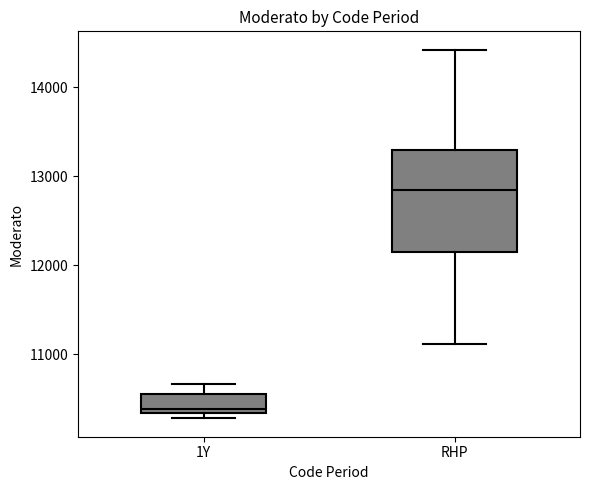

Reading left to right, read every box against the y-axis: the position of its median line, the range the box covers, and the ends of its whiskers. The values are not printed on the chart, so give them approximately, as read against the axis.

1Y: median 10400, box 10300 to 10600, whiskers 10300 (just below the box's lower edge) to 10700
RHP: median 12900, box 12100 to 13300, whiskers 11100 to 14400